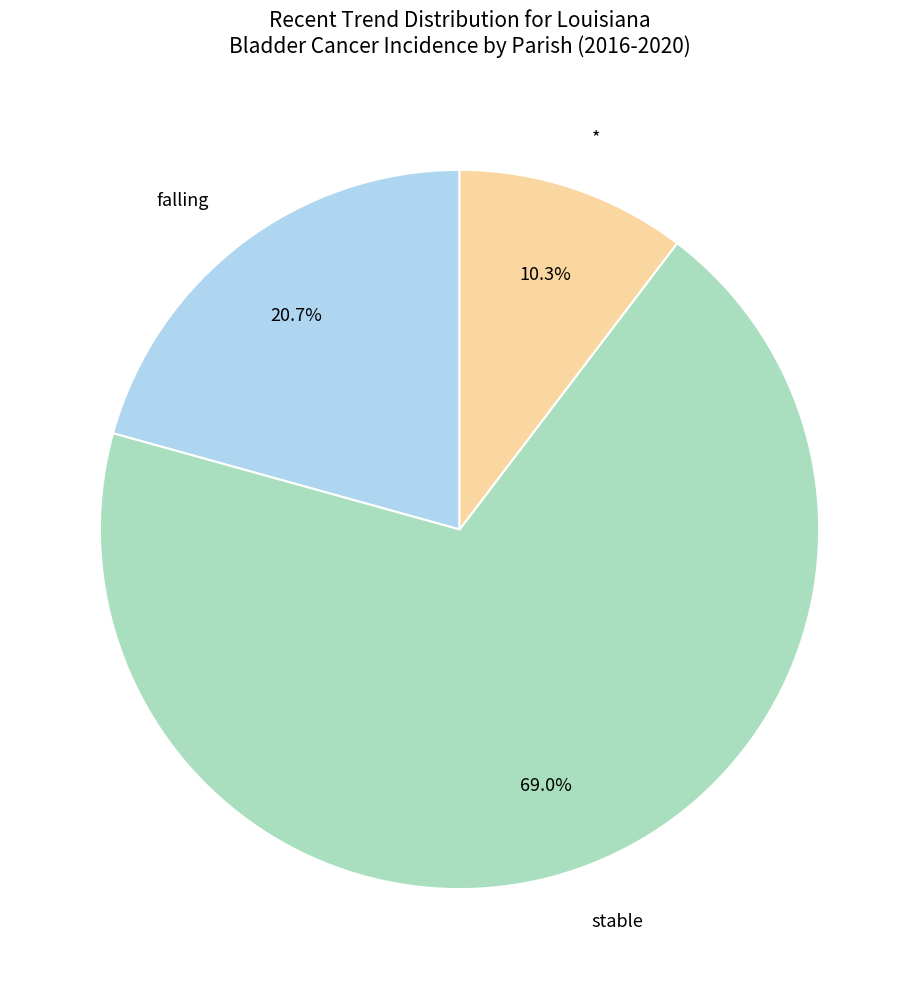

What percentage is the stable slice, to the nearest percent?

69%